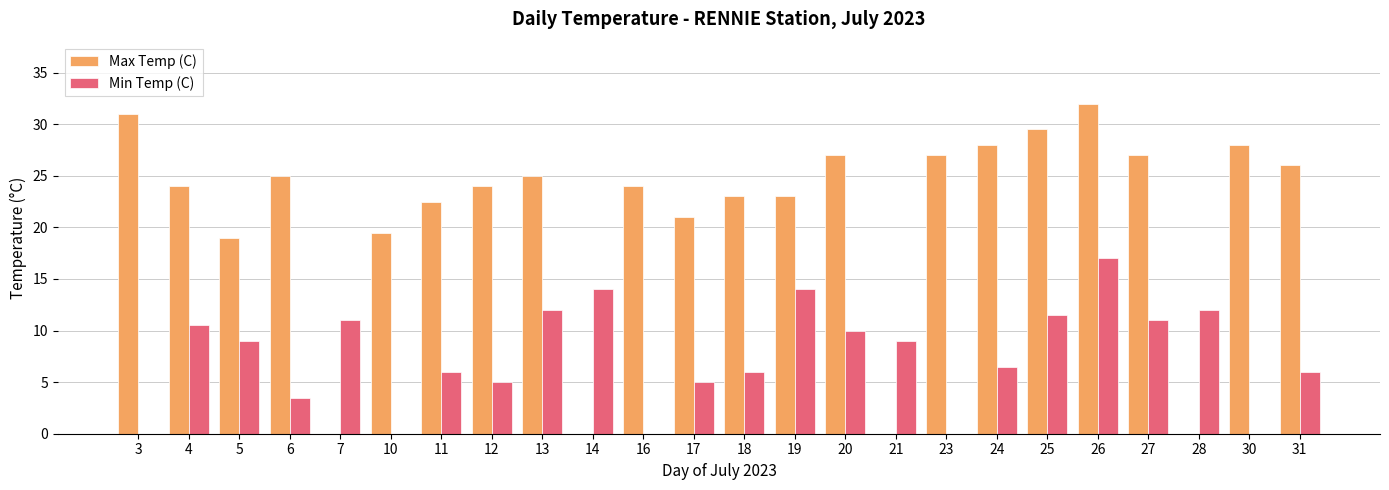

At which label is the value closest to 25?

06